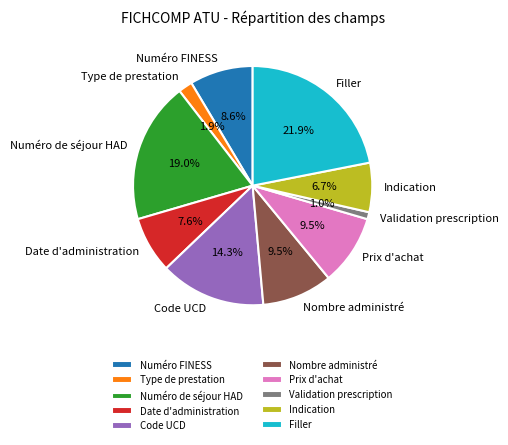

Which slice is the smallest?

Validation prescription